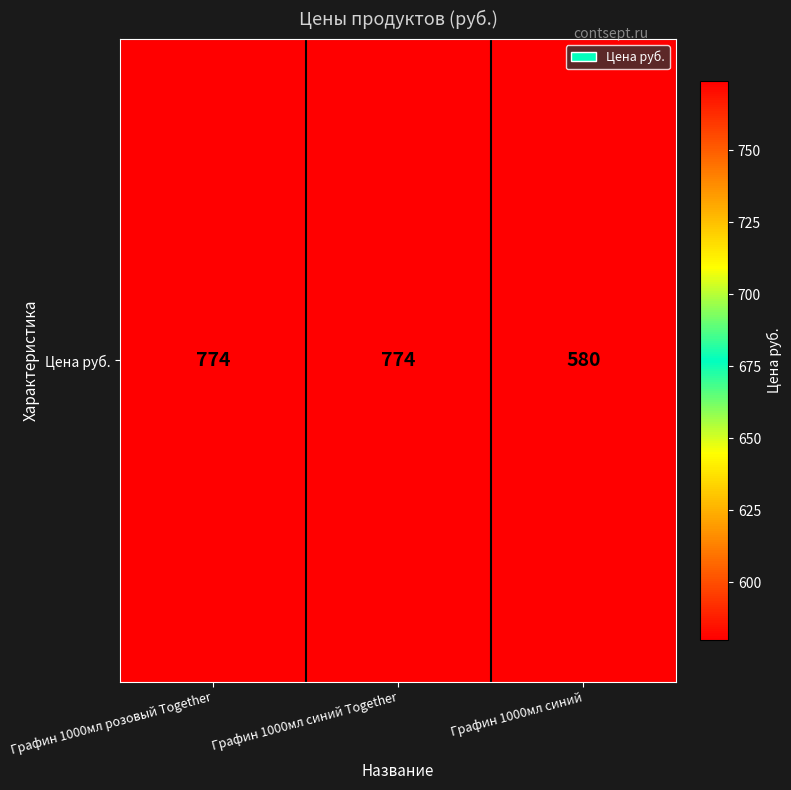

Reading left to right, what are all the values shown in this chart?

Графин 1000мл розовый Together=774	Графин 1000мл синий Together=774	Графин 1000мл синий=580